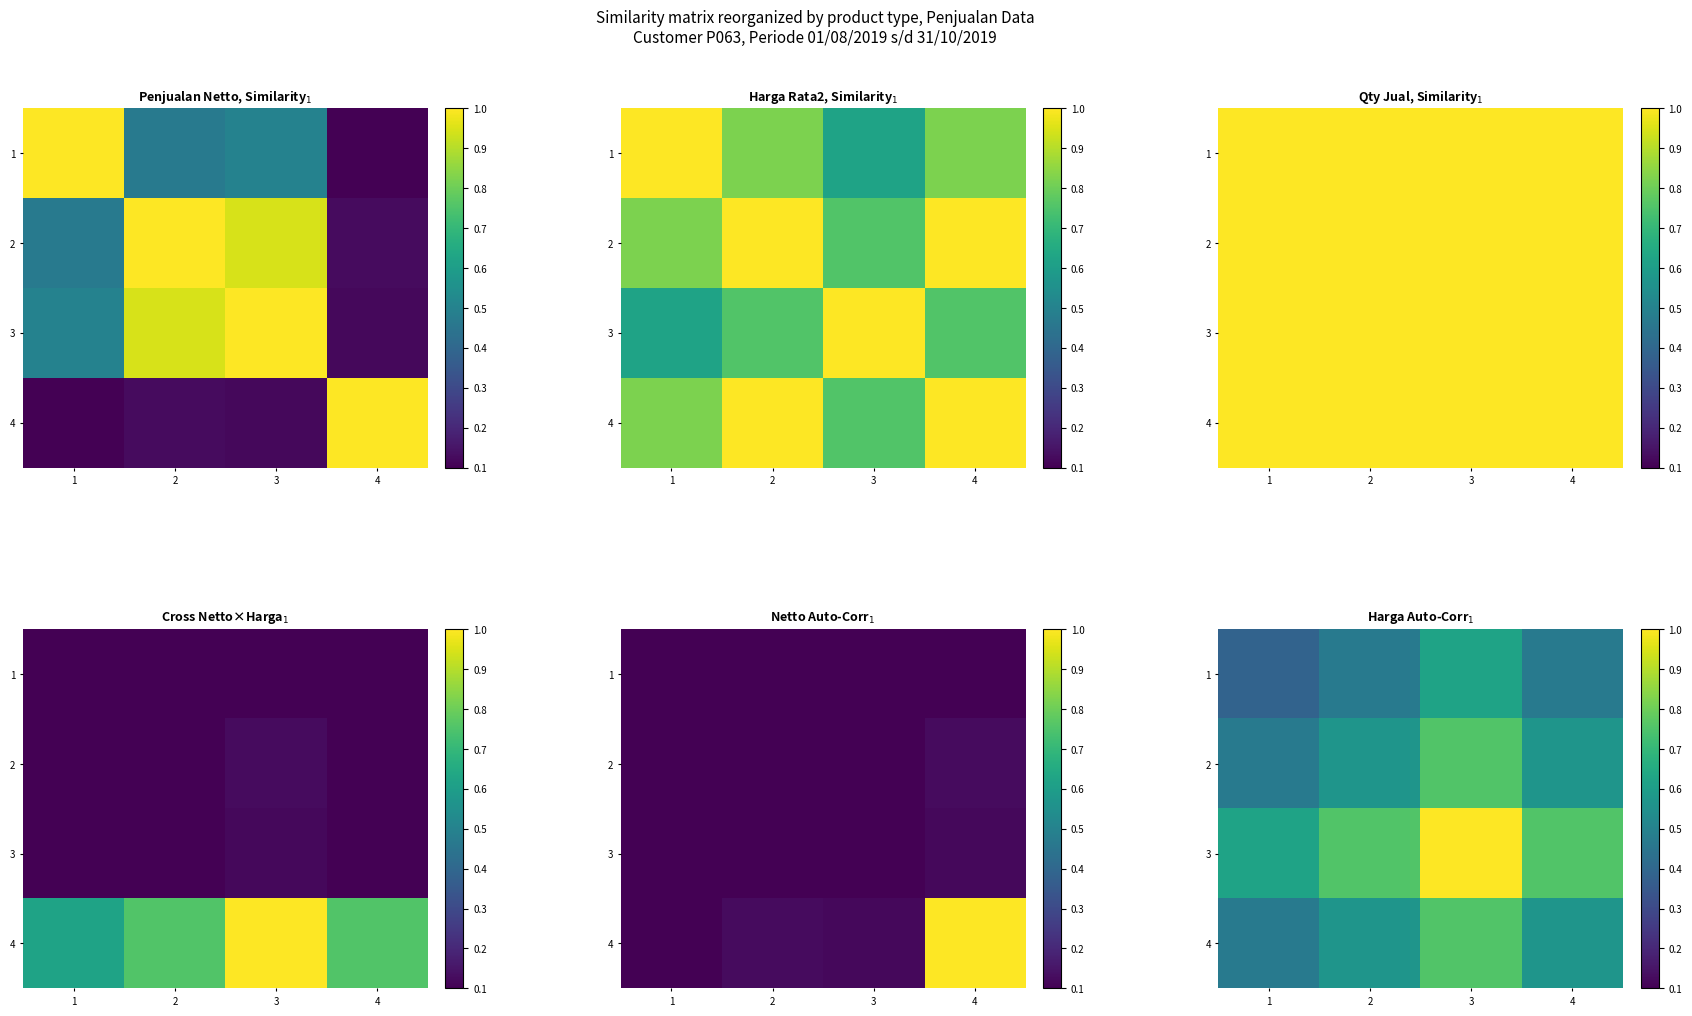

What value does the 1 series have at 2?

0.5